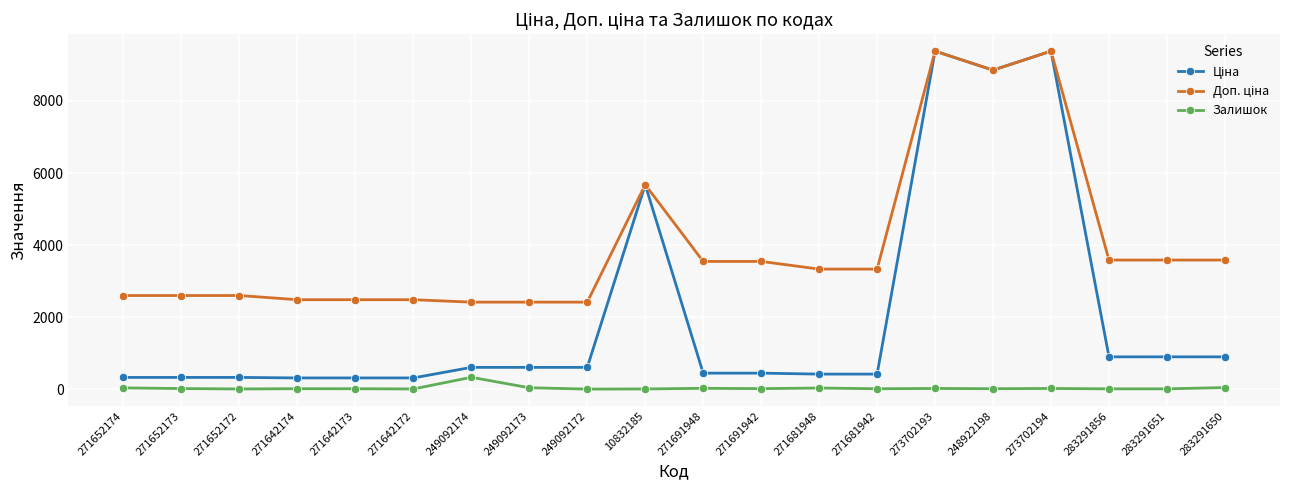

What is the difference between the Залишок values at 283291650 and 271652174?

9.0